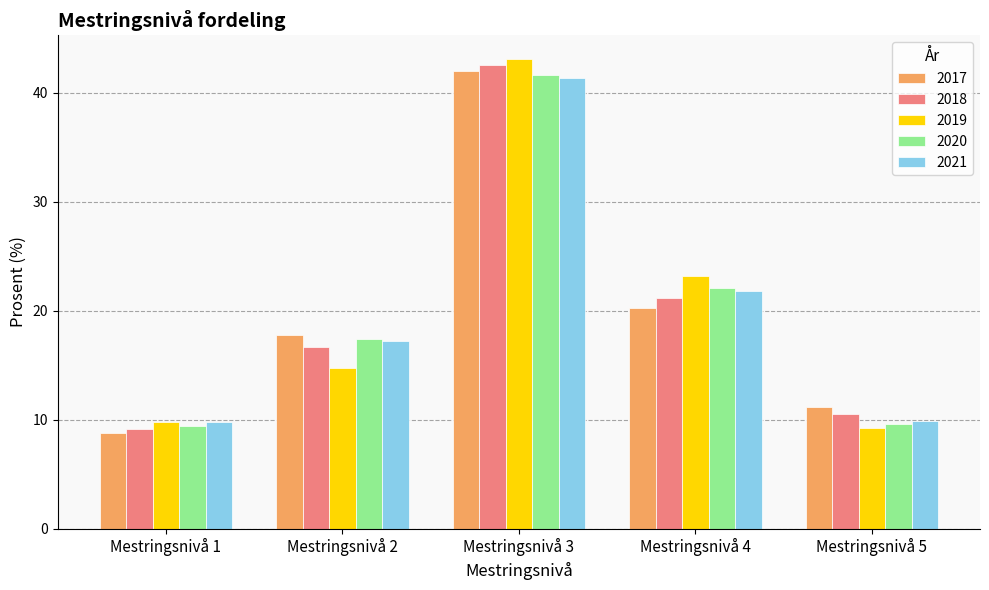

What is the greatest value displayed?

43.1